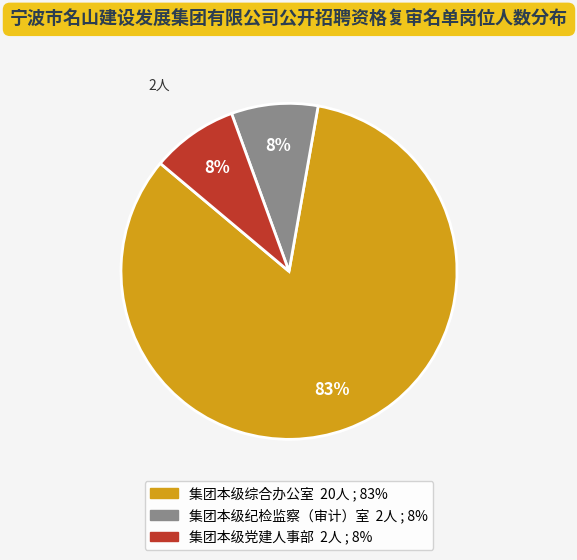

Which category has the biggest portion of the pie?

集团本级综合办公室